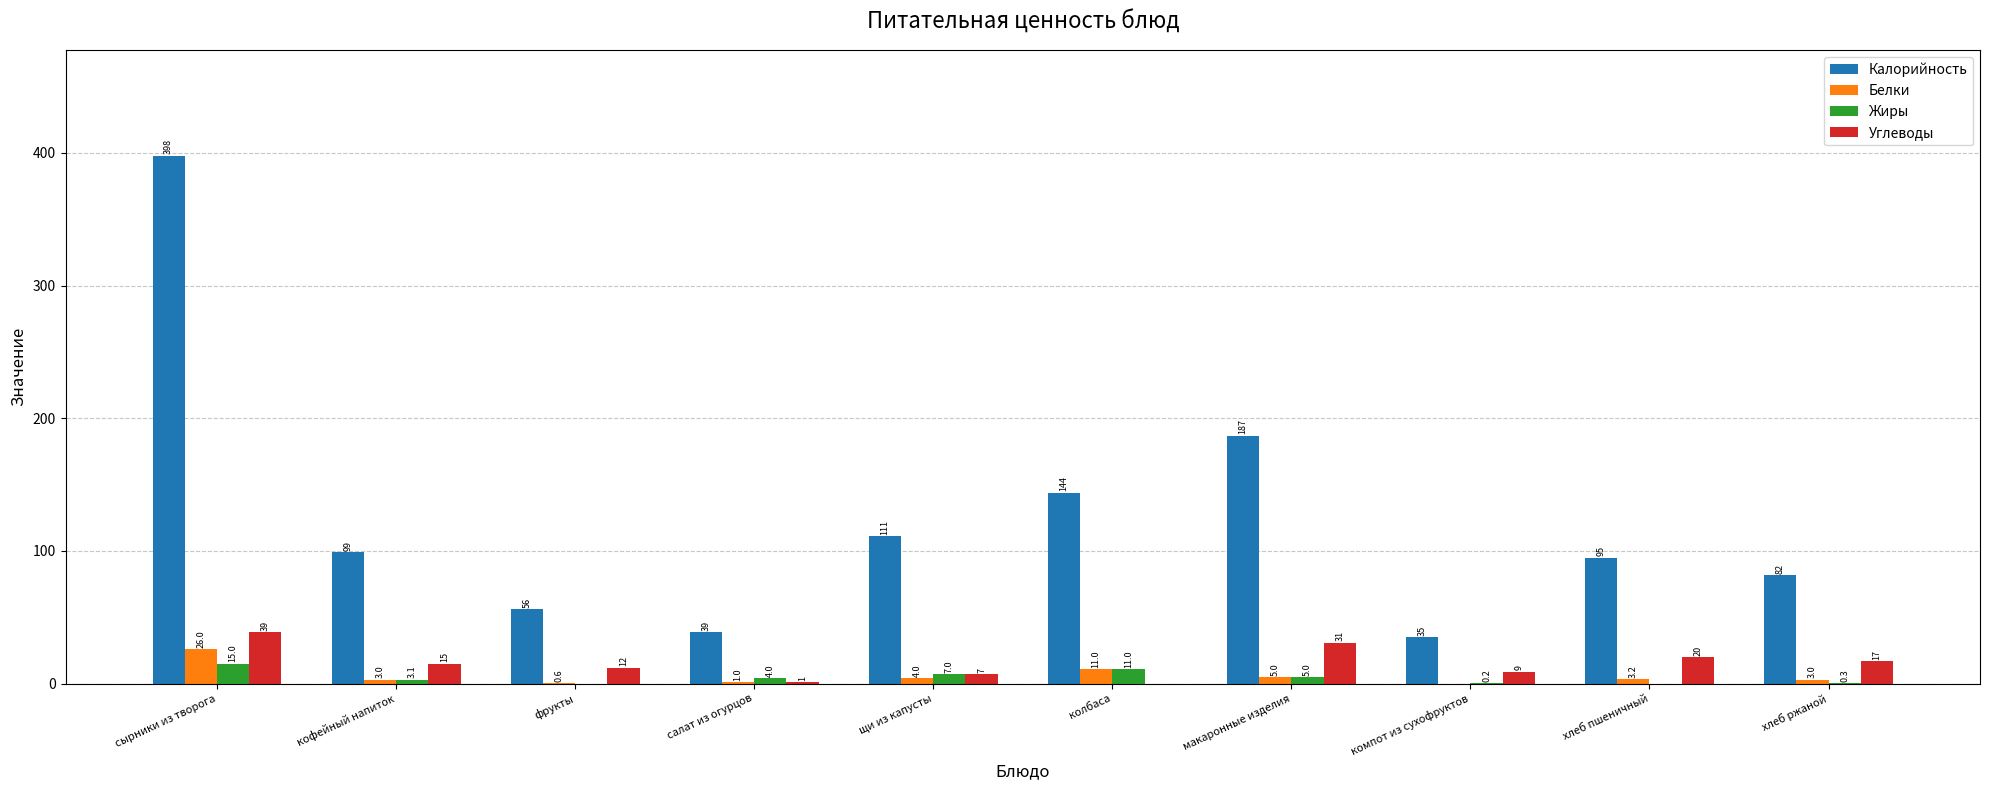

What is the greatest value displayed?

398.0